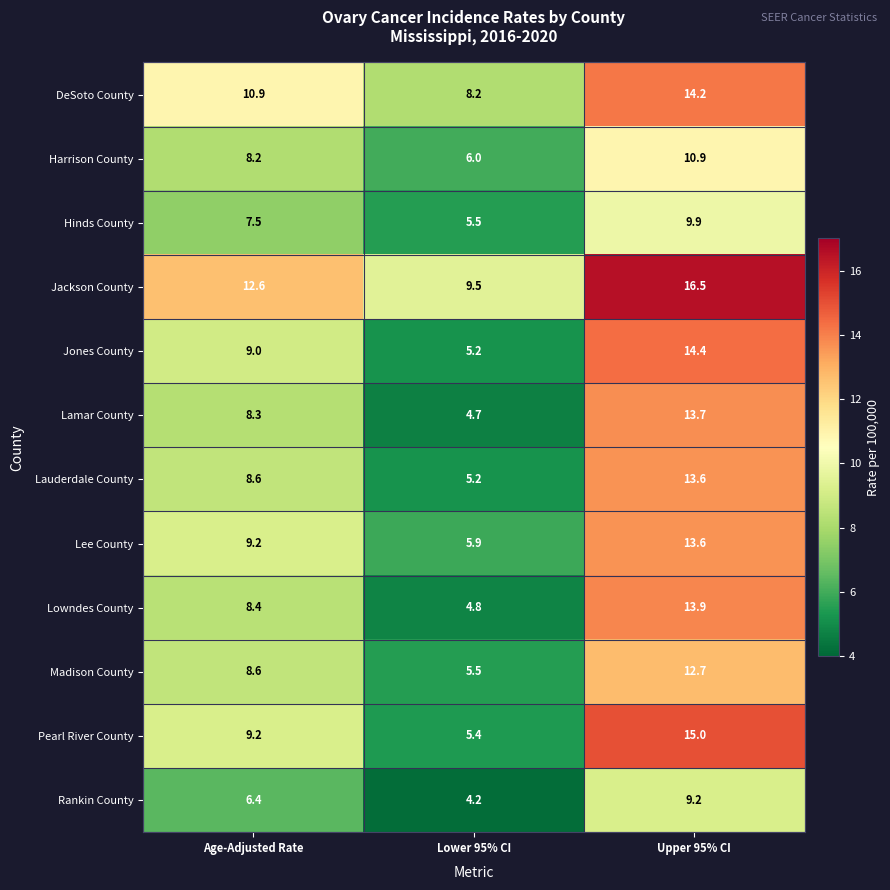

Which series has the largest total across all categories?

Jackson County